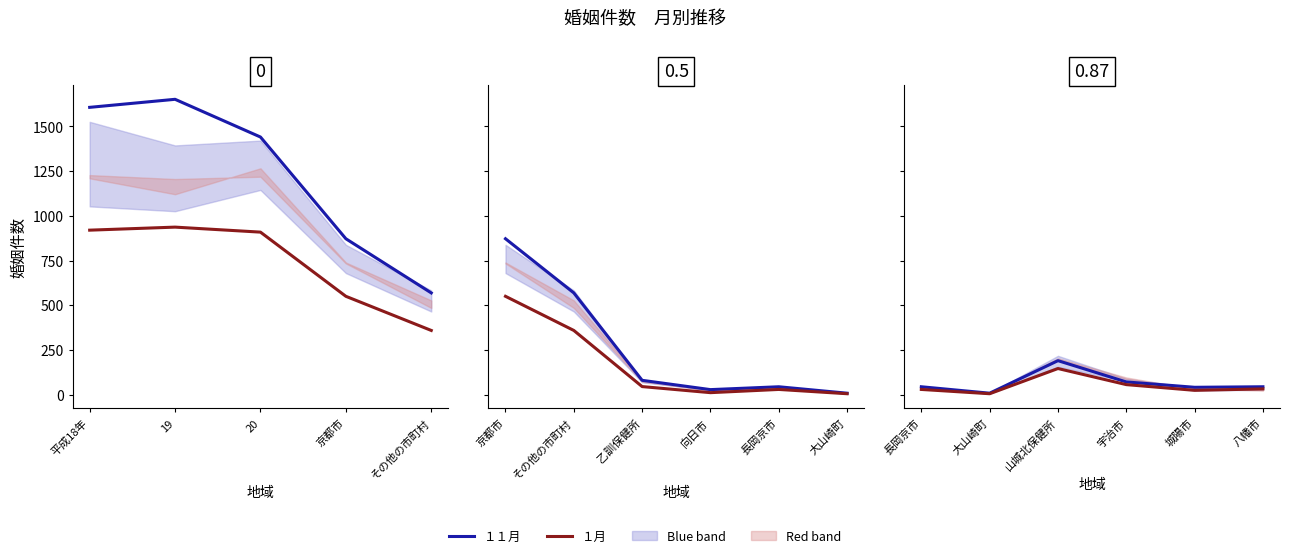

What is the minimum value shown in the chart?

5